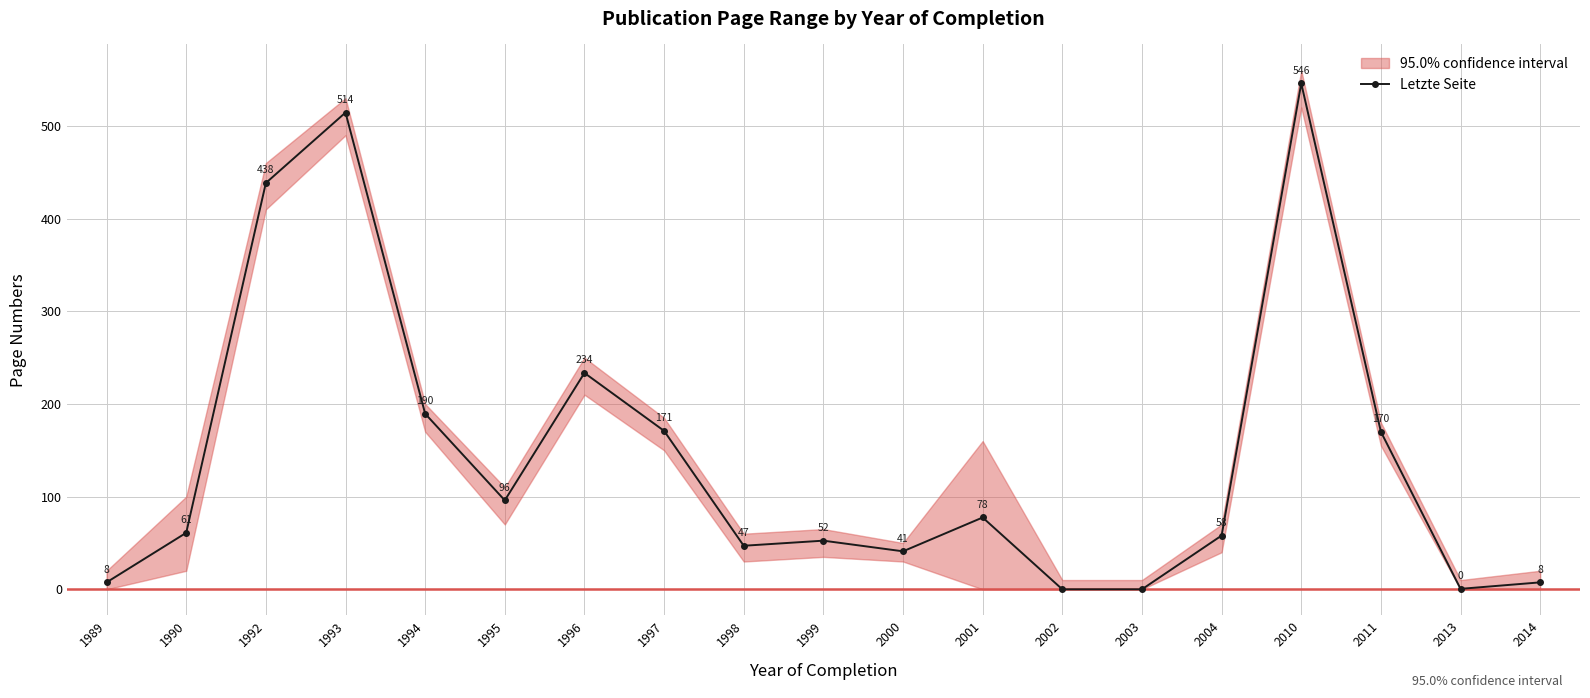

Where is the first local maximum?

1993